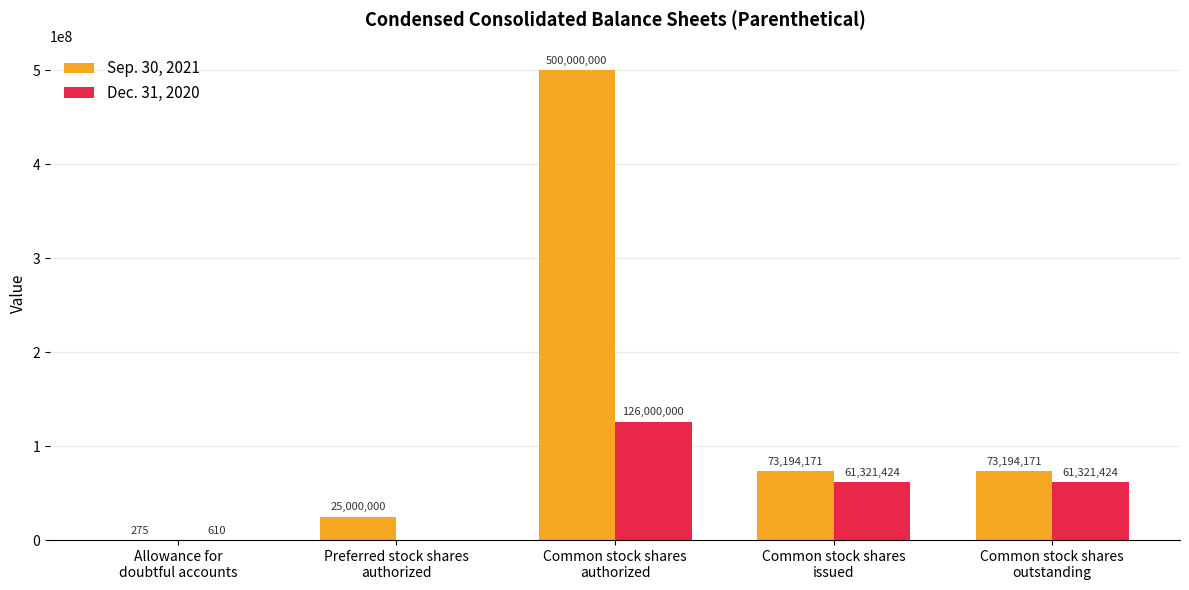

What are all the series names shown in the legend?

Sep. 30, 2021, Dec. 31, 2020